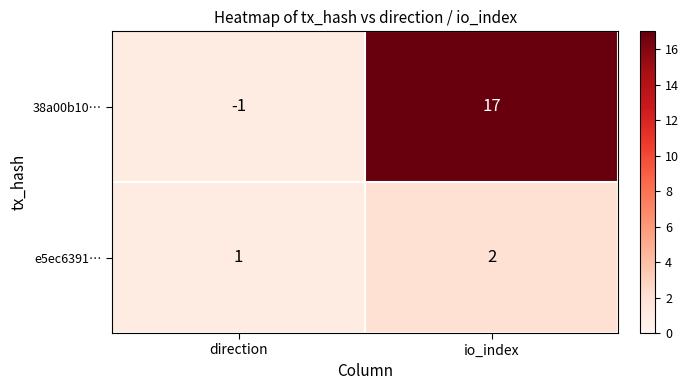

What is the sum of the 38a00b10… values at direction and io_index?

16